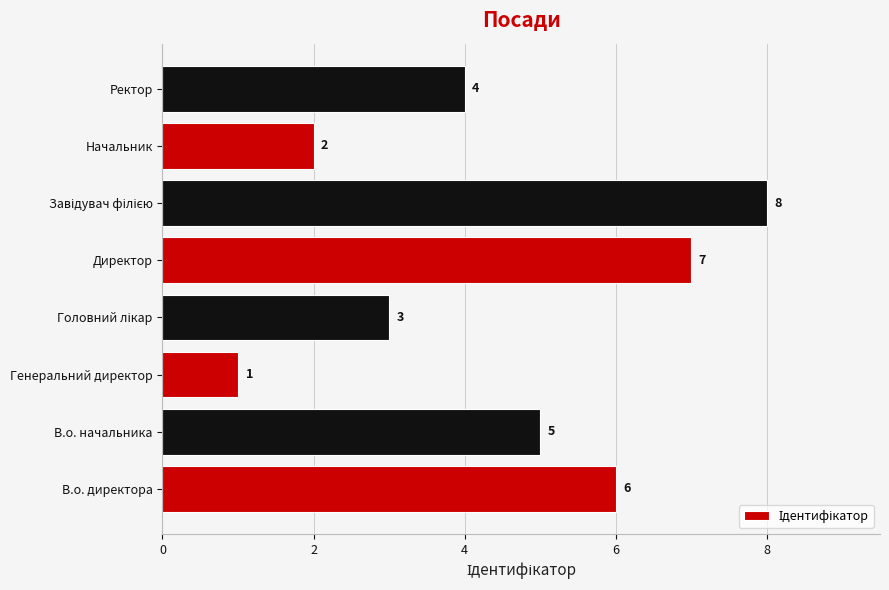

What is the difference between the maximum and minimum values?

7